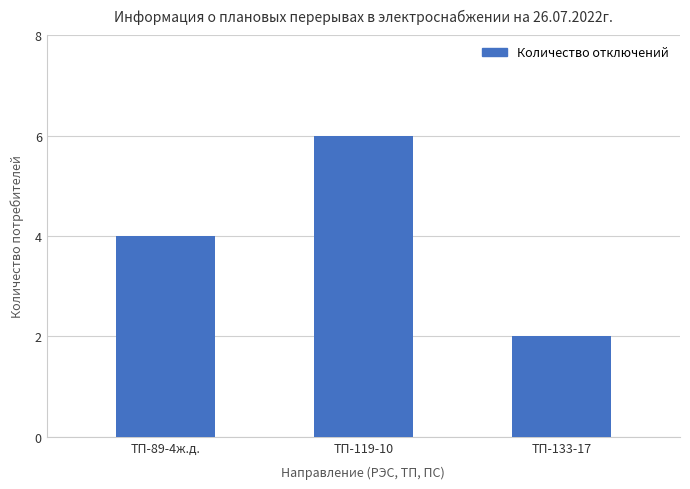

Read the value at ТП-119-10.

6